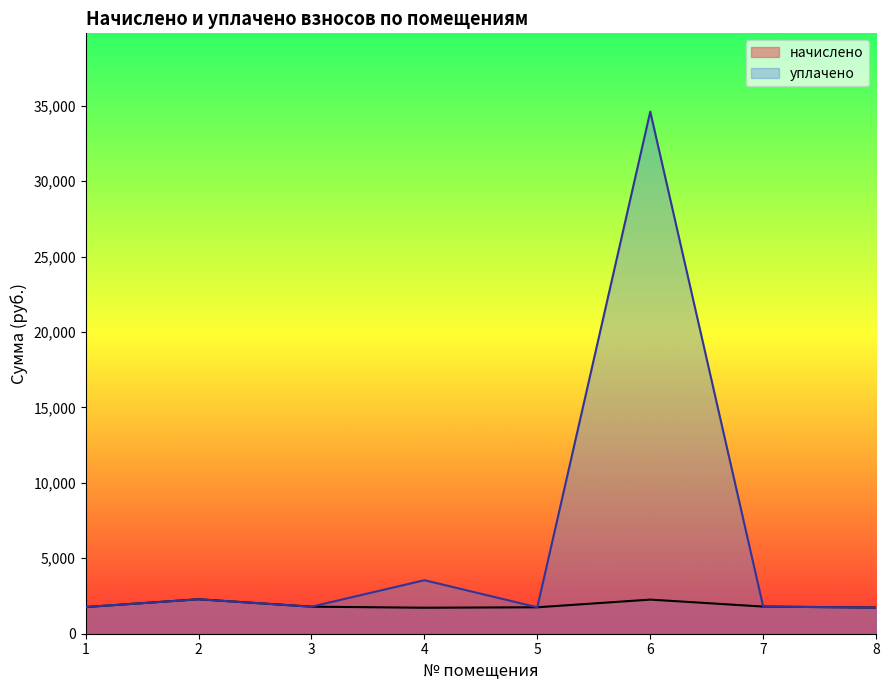

Reading left to right, list all the values displayed in this chart.

начислено: 1=1767.0	2=2283.9	3=1792.7	4=1723.0	5=1752.4	6=2261.9	7=1800.0	8=1734.0
уплачено: 1=1767.0	2=2283.9	3=1792.7	4=3547.3	5=1752.4	6=34606.8	7=1800.0	8=1734.0